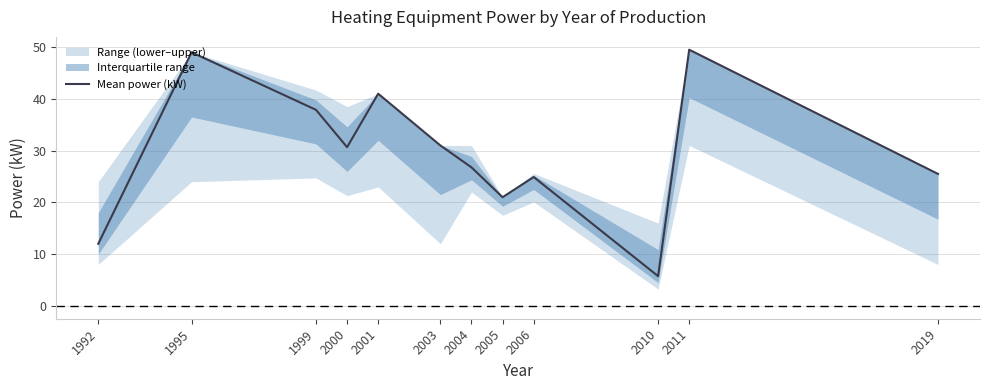

What is the difference between the values at 2011 and 1995?

0.5